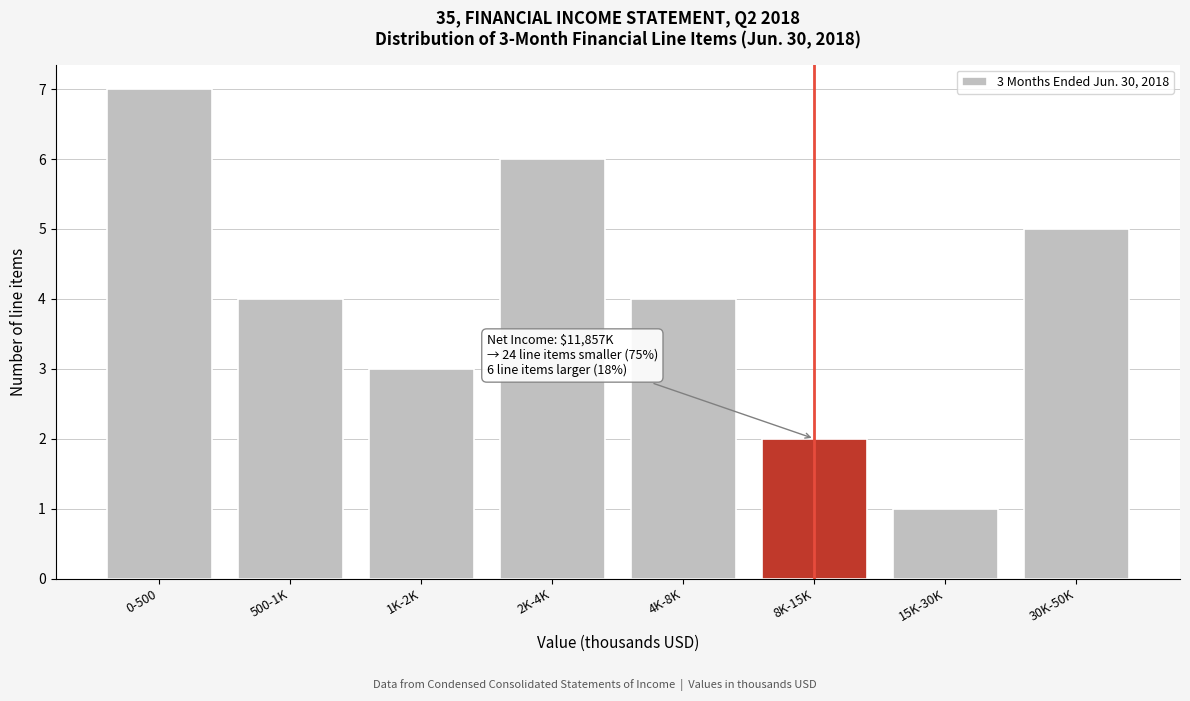

Reading right to left, list all the values displayed in this chart.

5	1	2	4	6	3	4	7